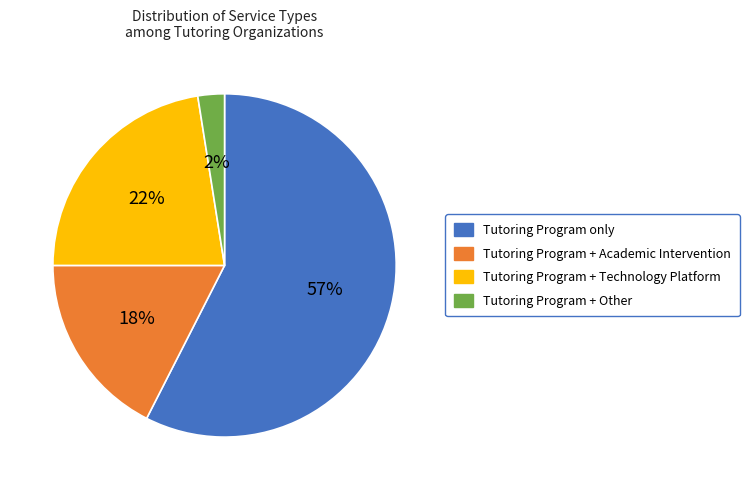

Do Tutoring Program + Academic Intervention and Tutoring Program + Other together represent more than half of the pie?

No